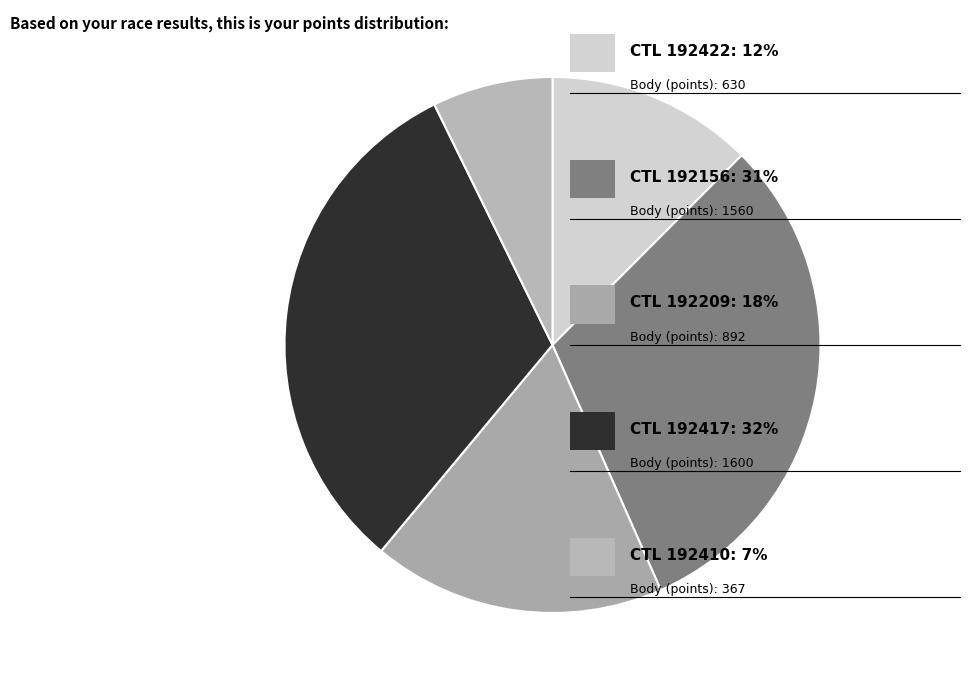

How many segments does this pie chart have?

5